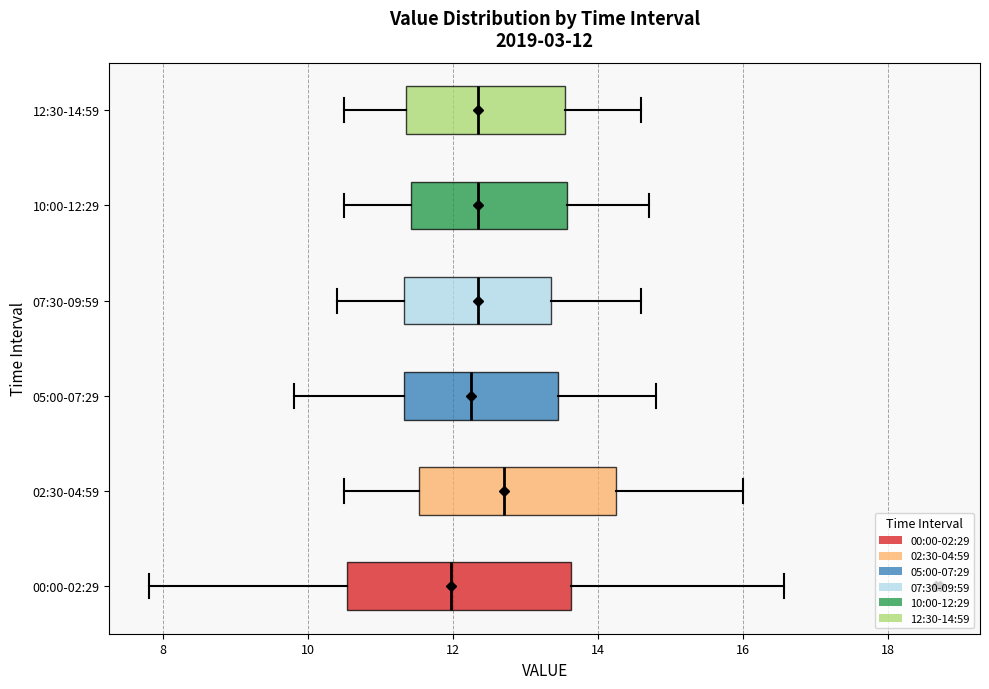

Comparing the boxes themselves (not the whiskers), which one is the widest?

00:00-02:29